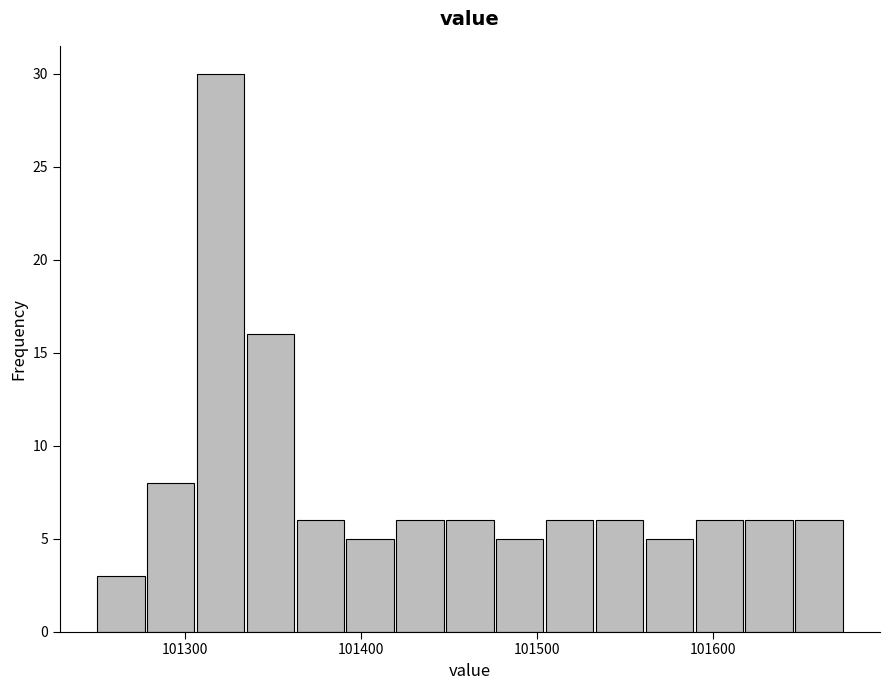

Read against the x-axis, roughly where is the centre of the tallest bar?

101320